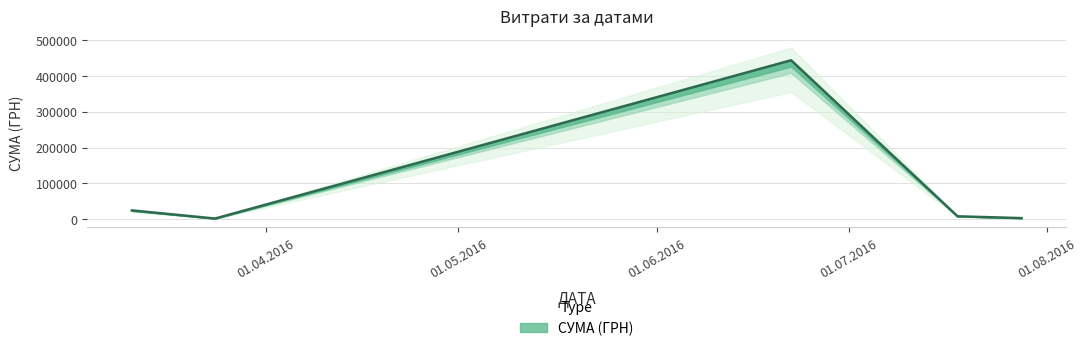

Does the chart display data point markers on the line(s)?

No